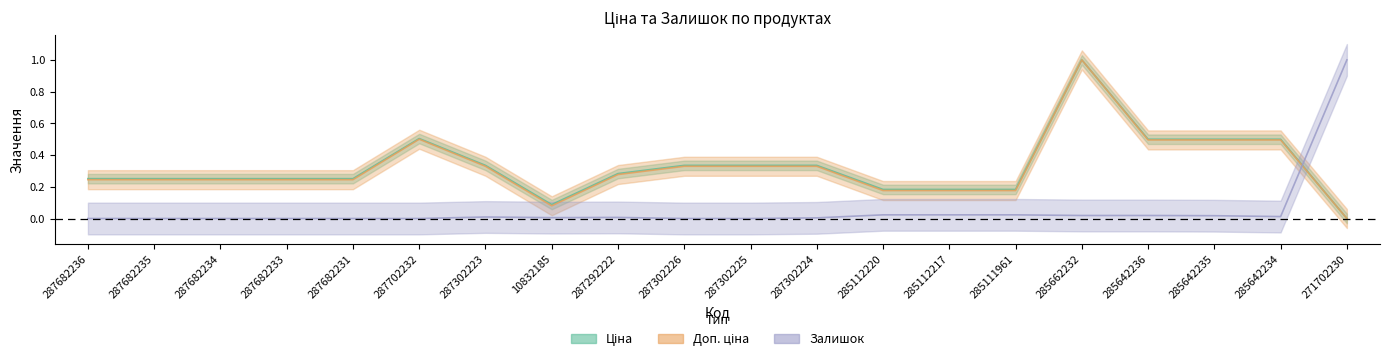

What is the difference between the highest and lowest values at 285642234?

0.5